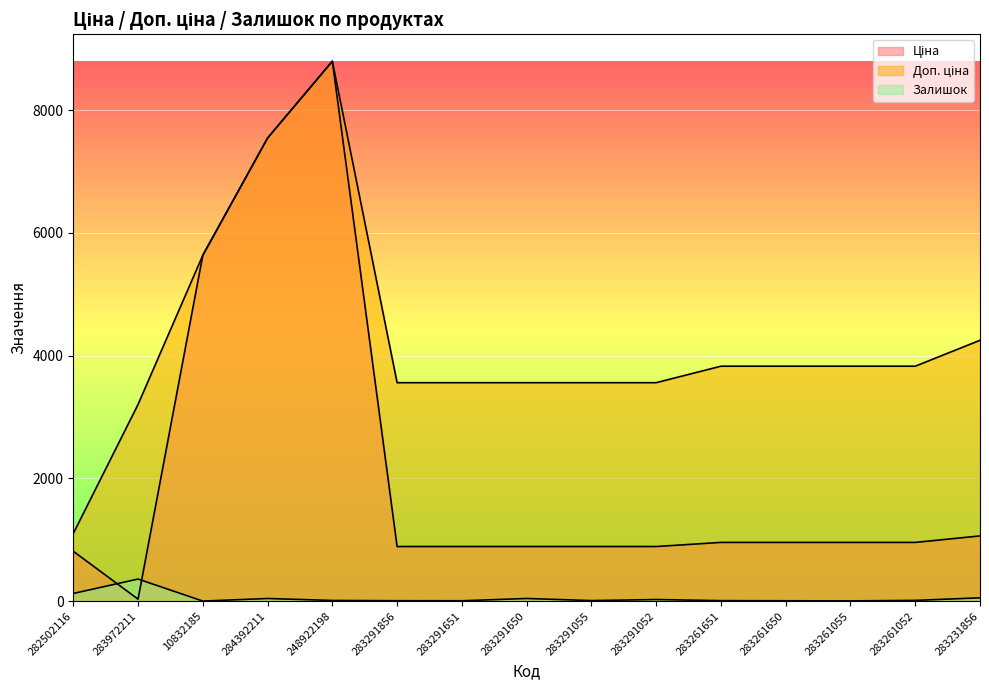

How many lines are shown in the chart?

3